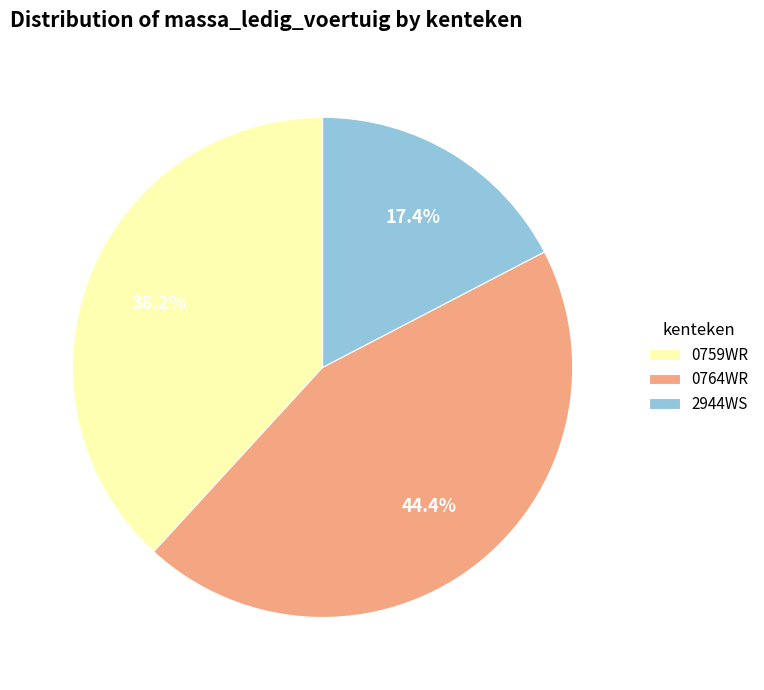

How many slices are in this pie chart?

3